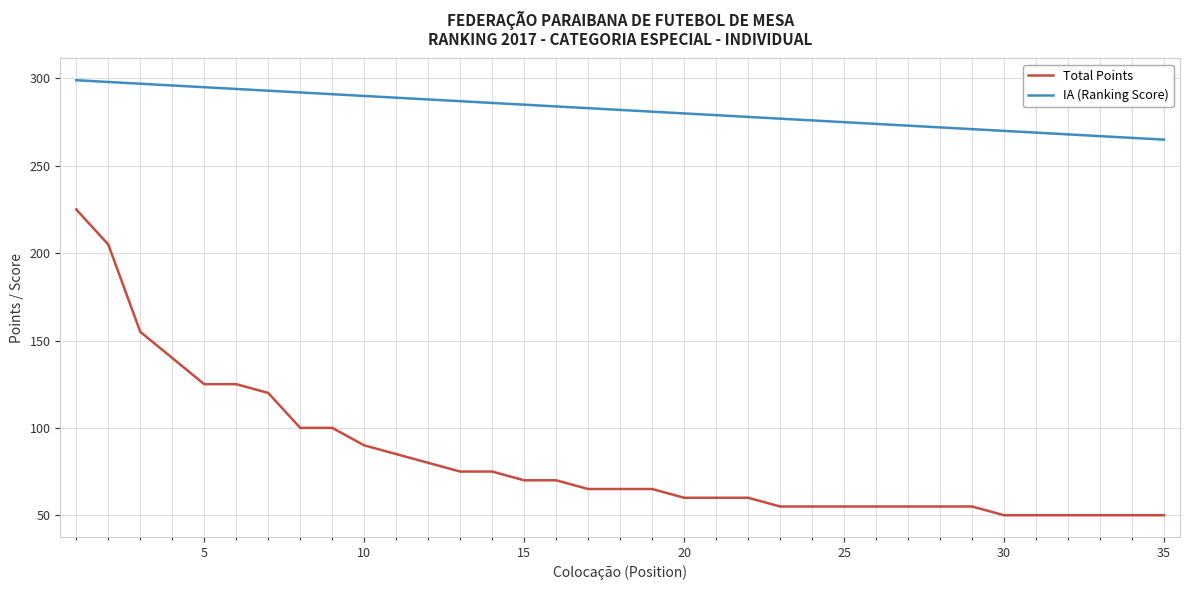

Which series has the largest total across all categories?

IA (Ranking Score)